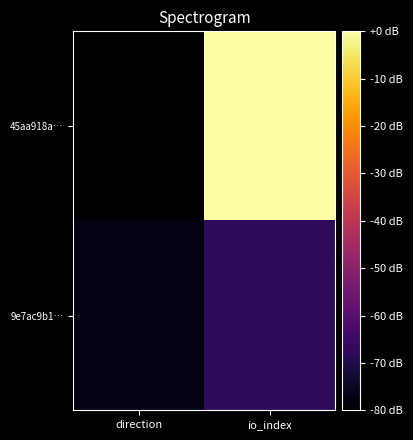

Rank the series by their average value, from highest to lowest.

45aa918a…, 9e7ac9b1…